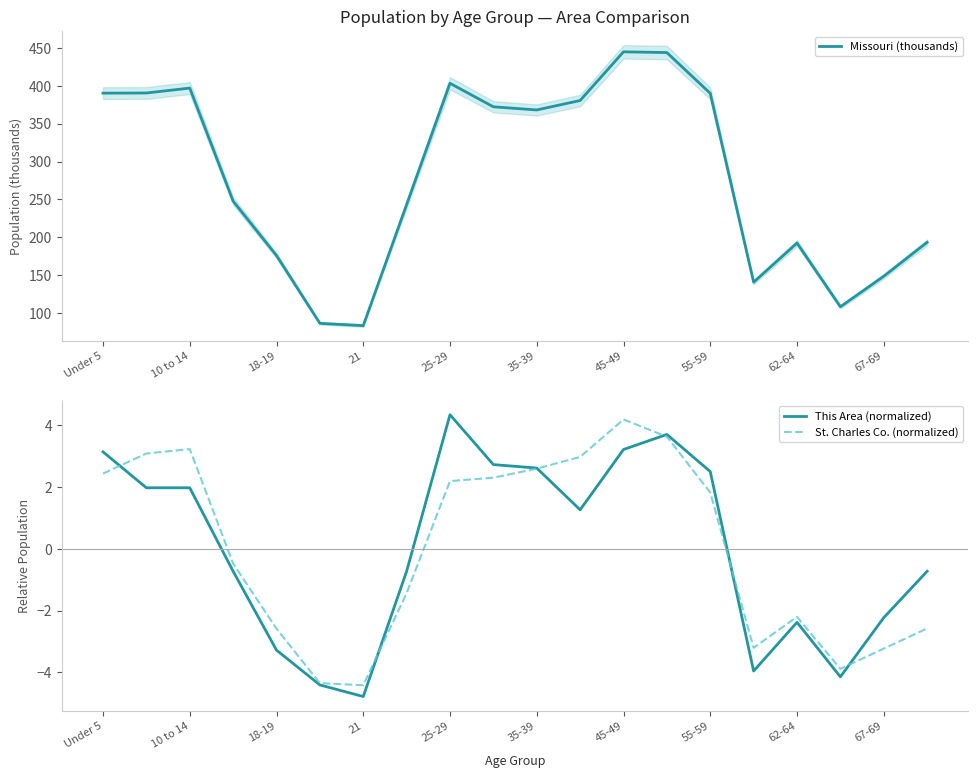

Is the value of St. Charles Co. (normalized) at 55-59 greater than the value of This Area (normalized) at 55-59?

No